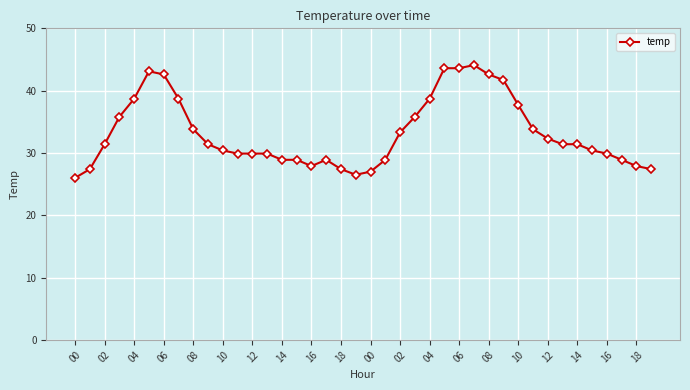

What is the value of the 38th point from the left?

28.9